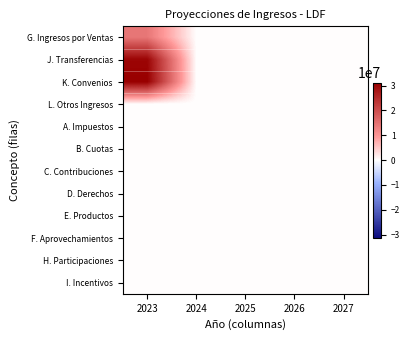

Reading left to right, transcribe all the data shown in this chart.

G. Ingresos por Ventas: 2023=14182788	2024=0	2025=0	2026=0	2027=0
J. Transferencias: 2023=30434753	2024=0	2025=0	2026=0	2027=0
K. Convenios: 2023=31206878	2024=0	2025=0	2026=0	2027=0
L. Otros Ingresos: 2023=0	2024=0	2025=0	2026=0	2027=0
A. Impuestos: 2023=0	2024=0	2025=0	2026=0	2027=0
B. Cuotas: 2023=0	2024=0	2025=0	2026=0	2027=0
C. Contribuciones: 2023=0	2024=0	2025=0	2026=0	2027=0
D. Derechos: 2023=0	2024=0	2025=0	2026=0	2027=0
E. Productos: 2023=0	2024=0	2025=0	2026=0	2027=0
F. Aprovechamientos: 2023=0	2024=0	2025=0	2026=0	2027=0
H. Participaciones: 2023=0	2024=0	2025=0	2026=0	2027=0
I. Incentivos: 2023=0	2024=0	2025=0	2026=0	2027=0